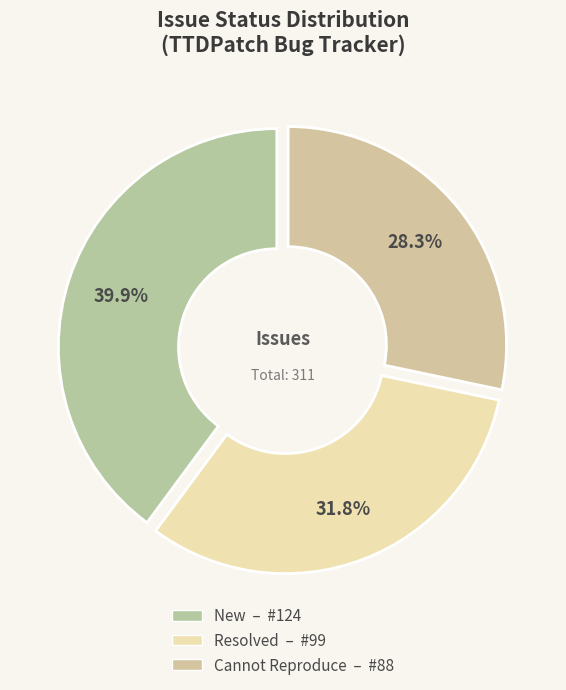

Rank the categories by value from lowest to highest.

Cannot Reproduce, Resolved, New